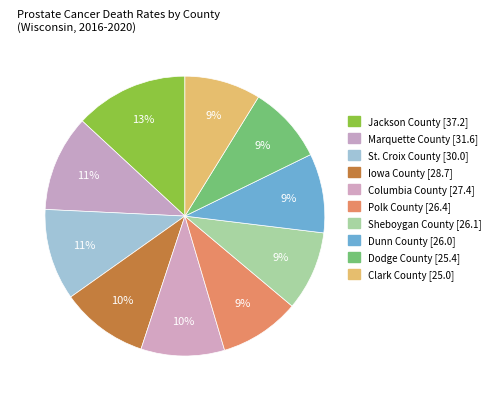

How many slices are in this pie chart?

10